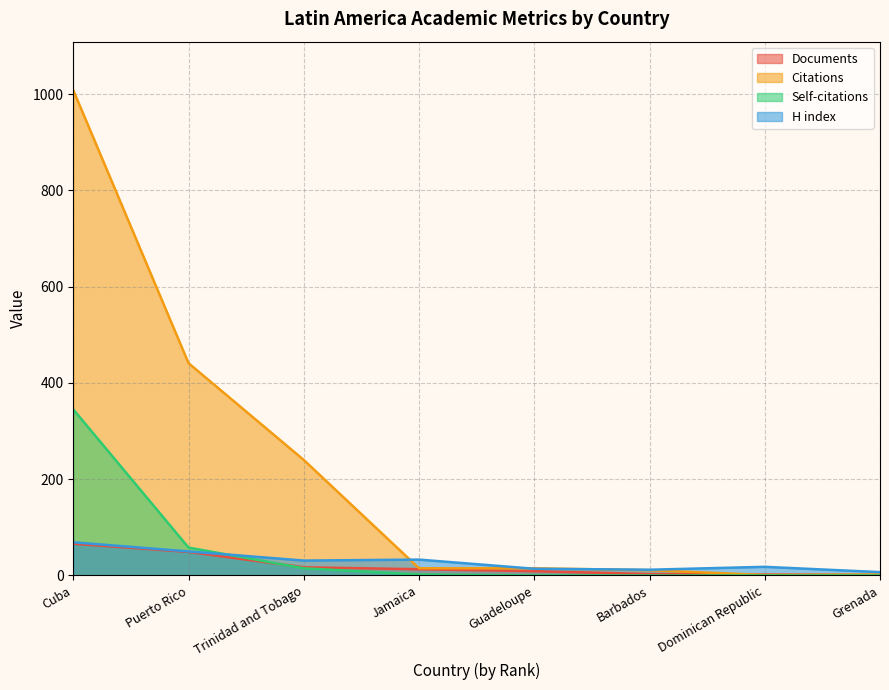

In H index, how many points are lower than both neighbors (excluding endpoints)?

2